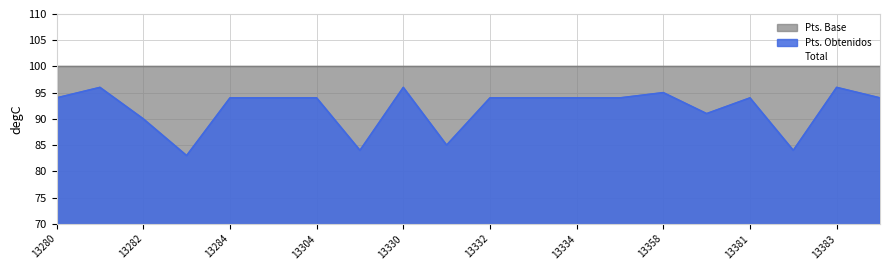

Count the number of data series in this chart.

3